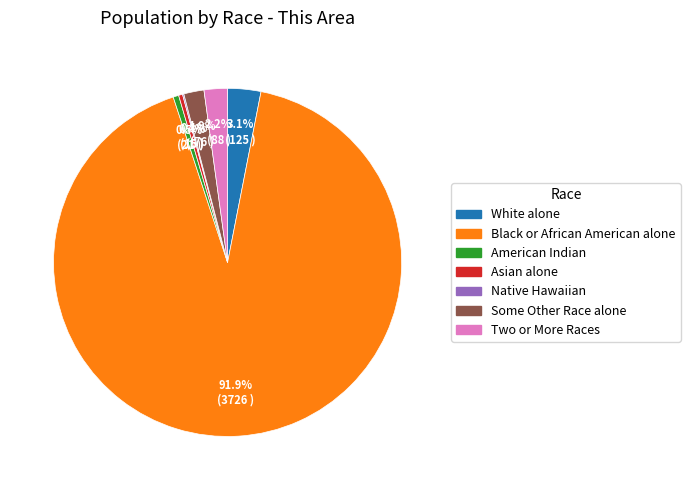

Does any single category account for the majority?

Yes